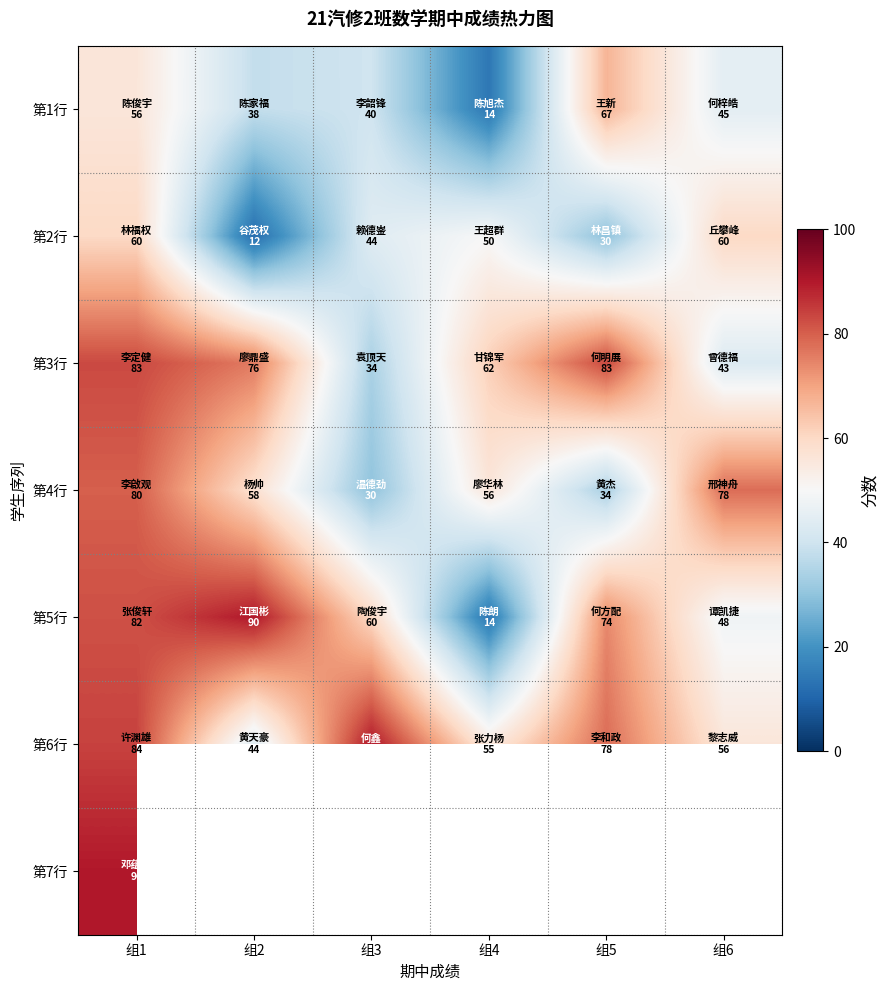

What is the sum of all 第6行 values?

407.0